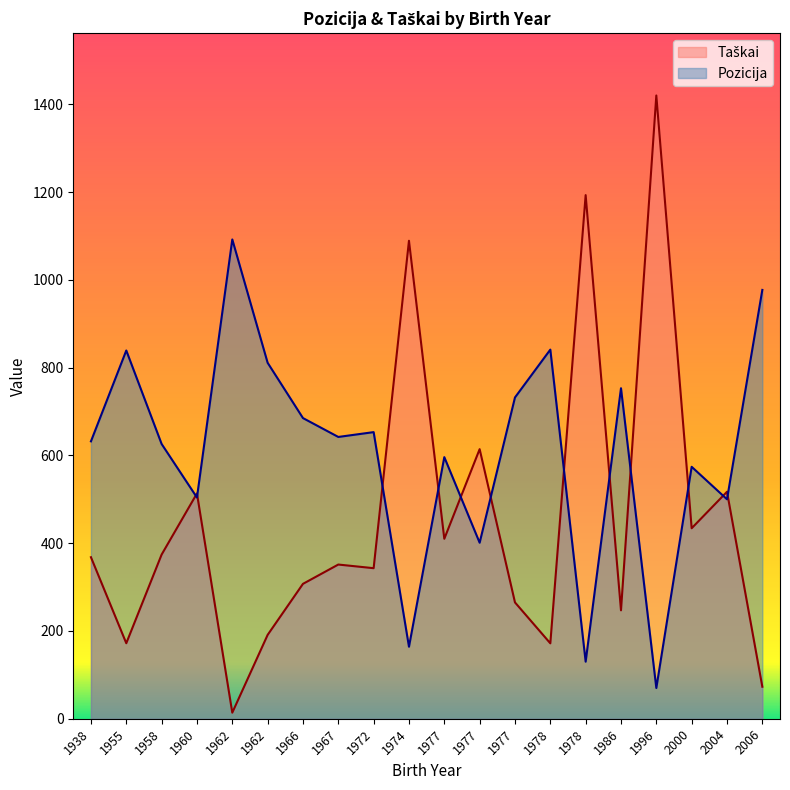

What value does the Pozicija series have at 2004?

500.0